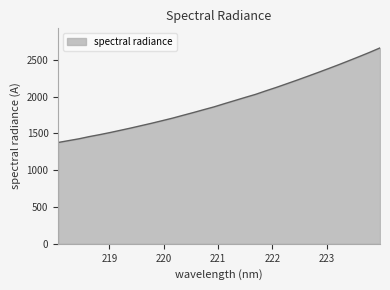

What is the smallest value displayed?

1377.4